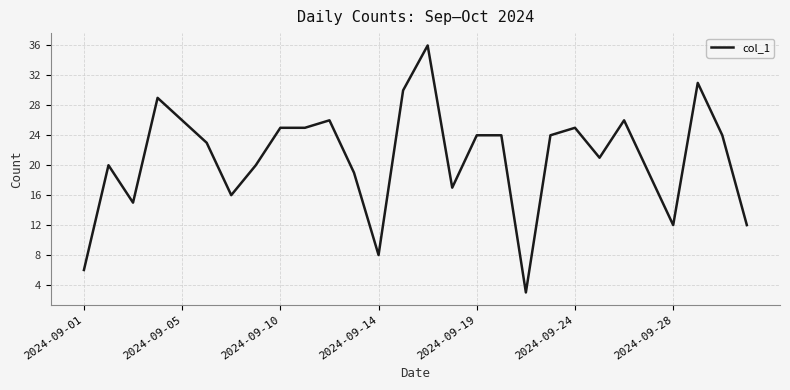

What is the smallest value displayed?

3